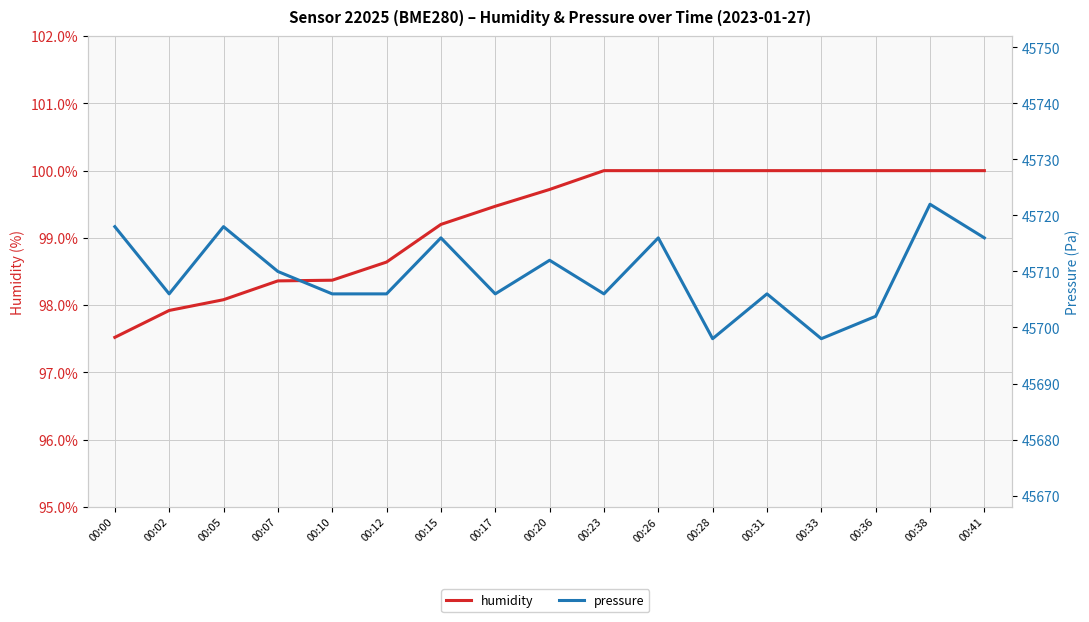

What is the sum of all humidity values?

1687.3